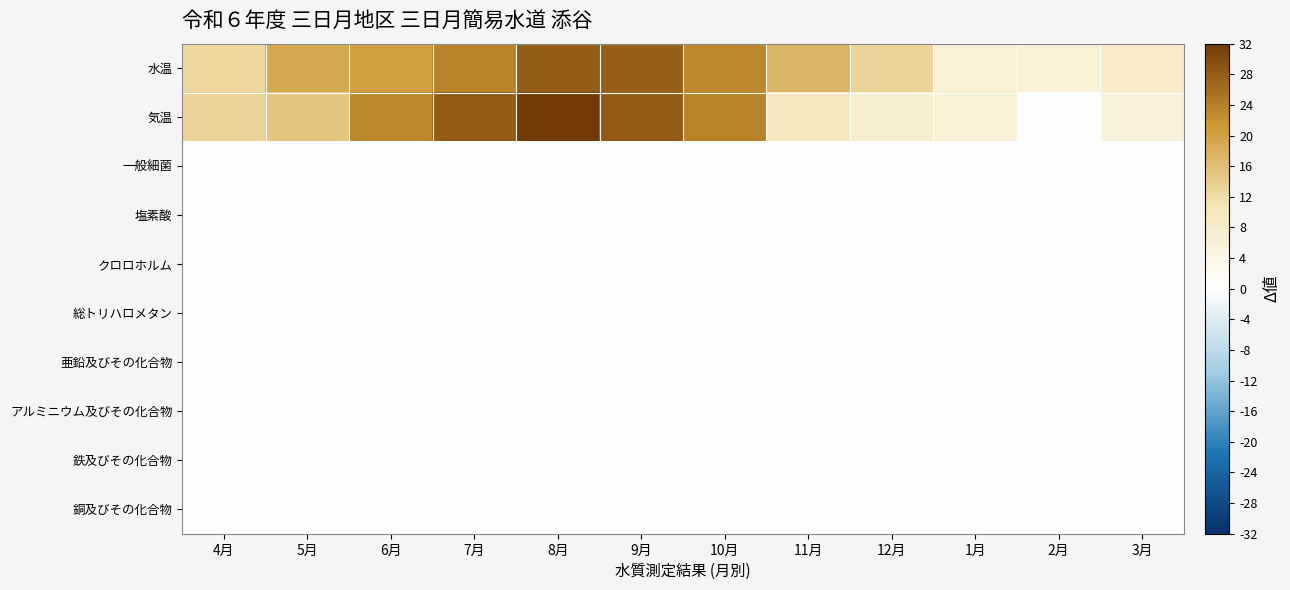

What is the spread (max minus min) of values at 8月?

32.0